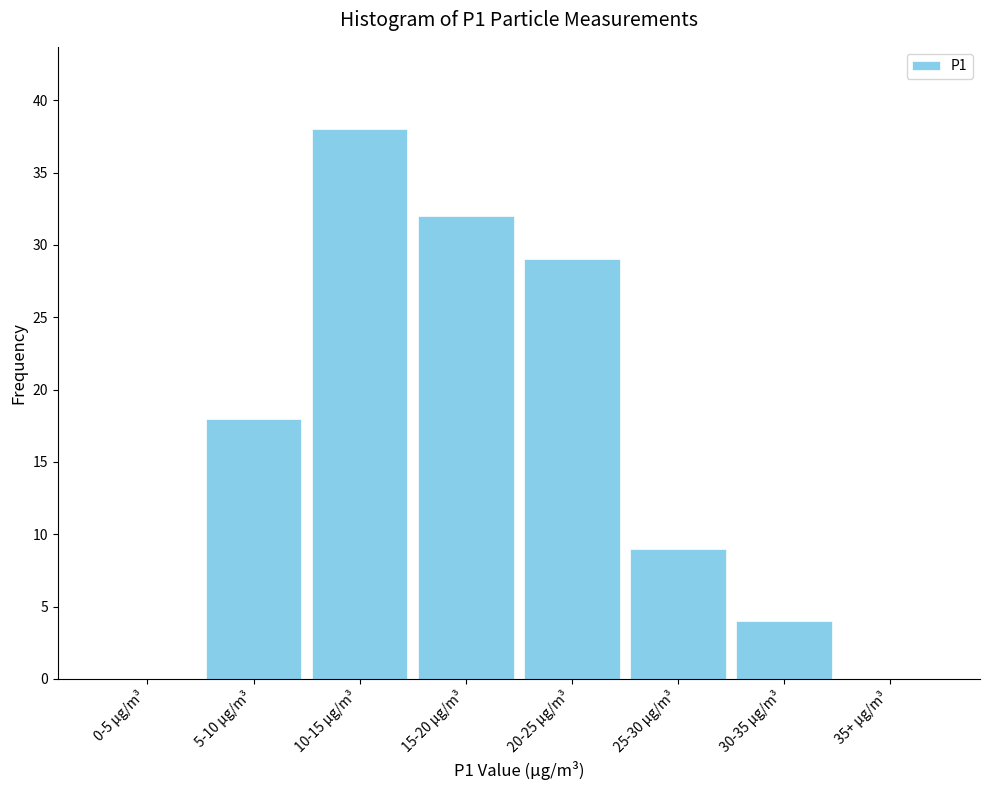

Reading left to right, extract all data points from this chart.

0-5 µg/m³=0	5-10 µg/m³=18	10-15 µg/m³=38	15-20 µg/m³=32	20-25 µg/m³=29	25-30 µg/m³=9	30-35 µg/m³=4	35+ µg/m³=0